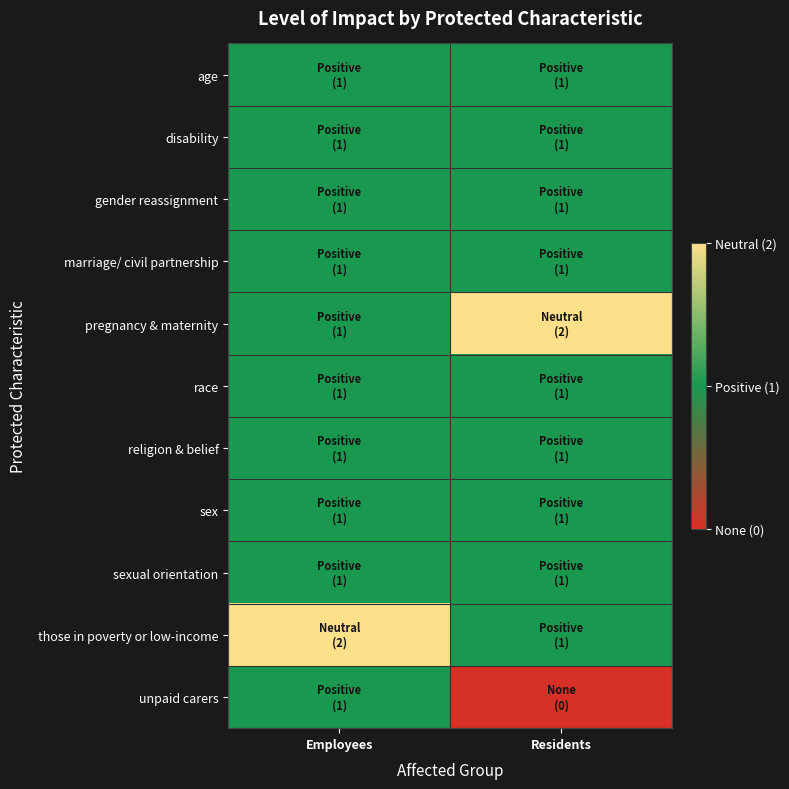

What is the total value across all series at Residents?

11